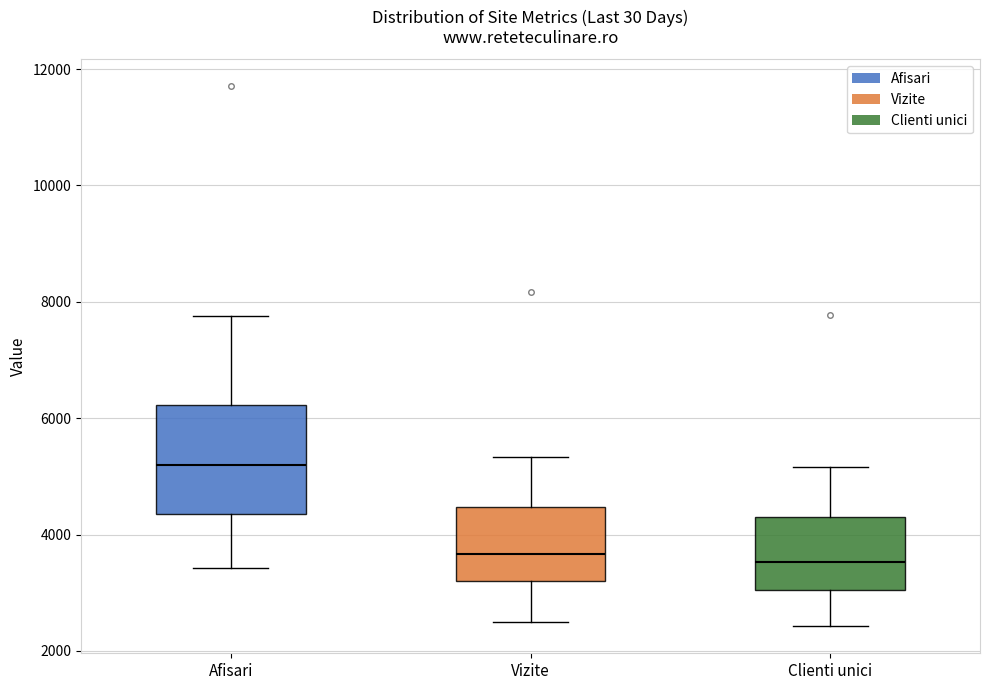

Reading left to right, read every box against the y-axis: the position of its median line, the range the box covers, and the ends of its whiskers. The values are not printed on the chart, so give them approximately, as read against the axis.

Afisari: median 5200, box 4400 to 6200, whiskers 3400 to 7800
Vizite: median 3600, box 3200 to 4400, whiskers 2600 to 5400
Clienti unici: median 3600, box 3000 to 4400, whiskers 2400 to 5200